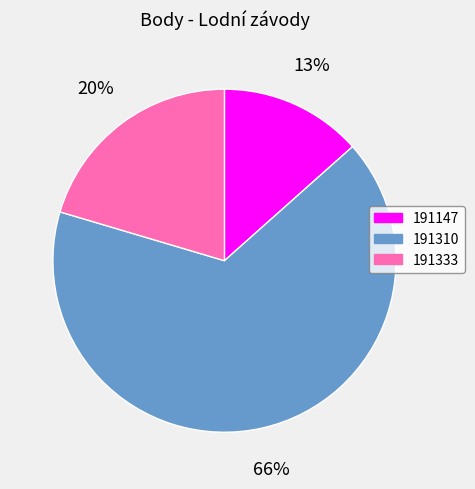

Which has a higher value, 191310 or 191333?

191310